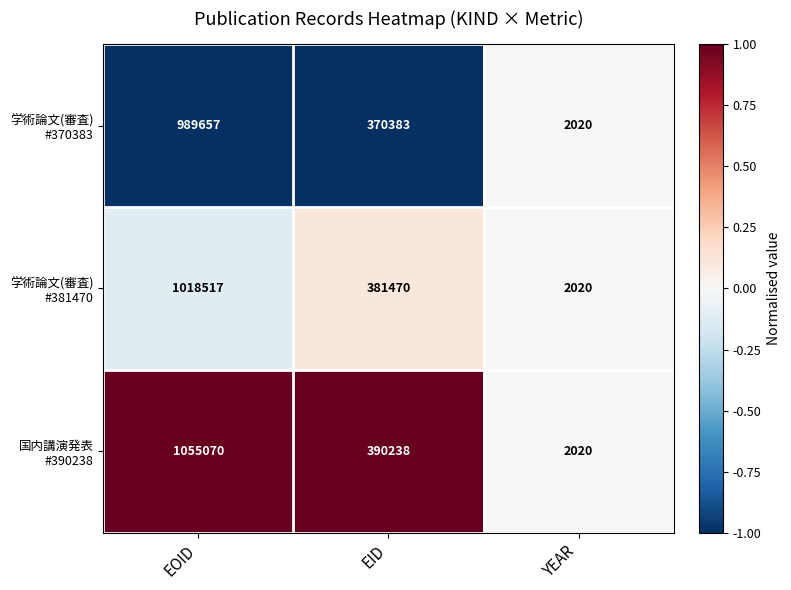

At which category is the sum across all series the highest?

EOID